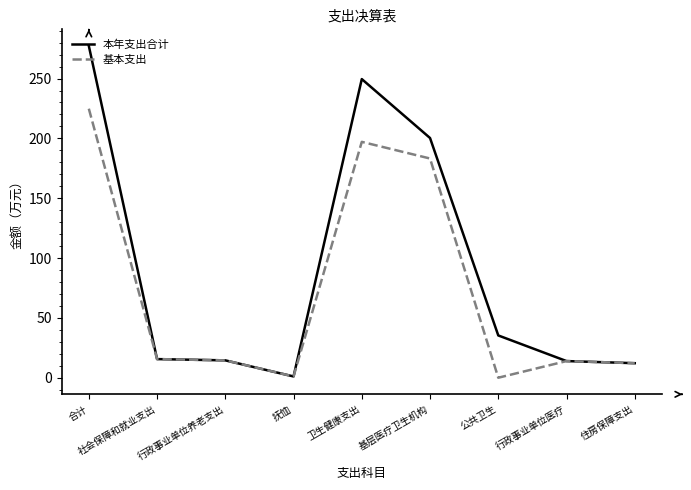

The value of 基本支出 at 卫生健康支出 is 104.7. True or false?

False